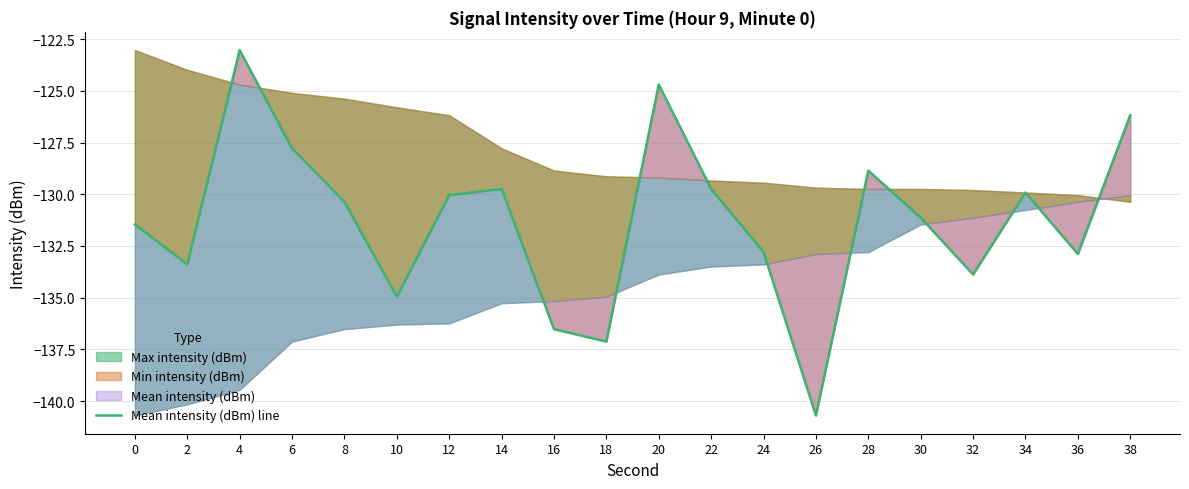

At which label is the value closest to -131?

30